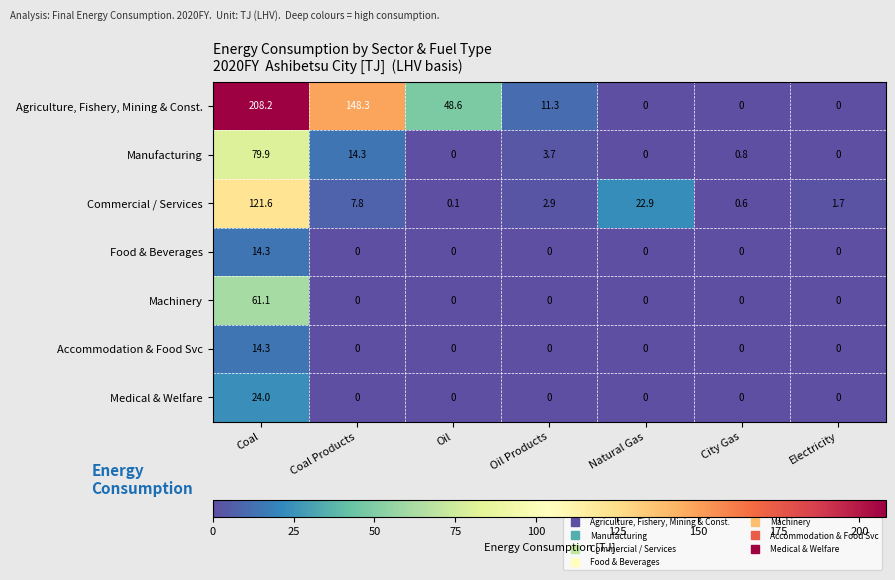

Which series has the widest spread of values?

Agriculture, Fishery, Mining & Const.